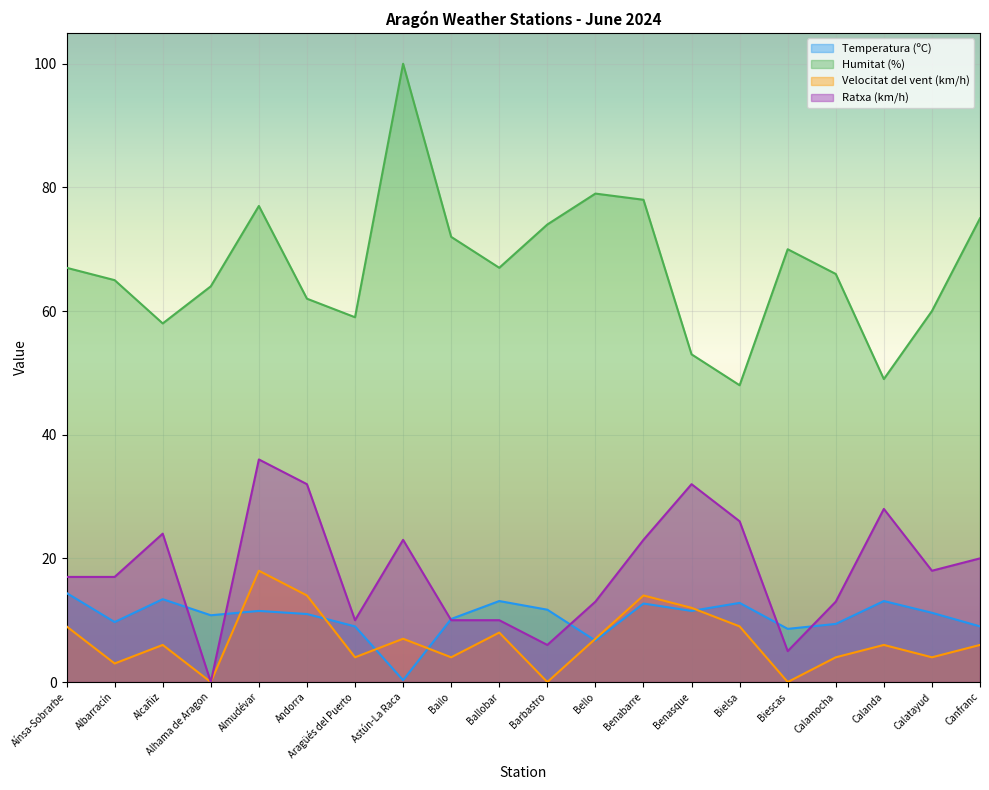

The value of Velocitat del vent (km/h) at Bielsa is 13.3. True or false?

False